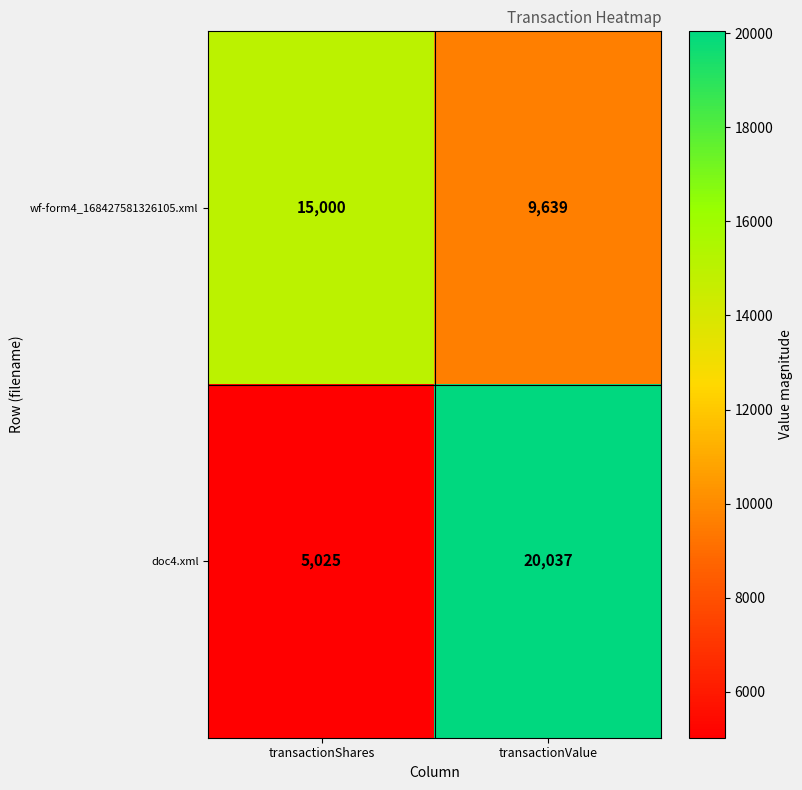

What is the difference between the highest and lowest values at transactionShares?

9975